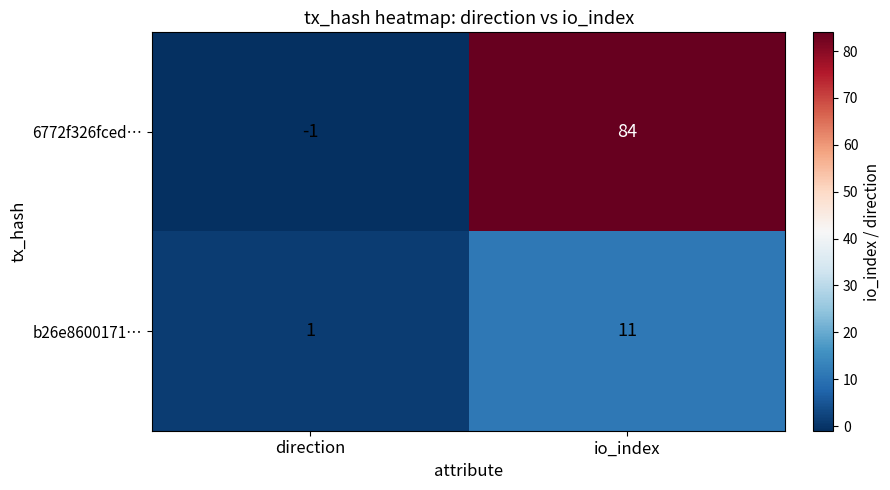

How many data points does each series have?

2